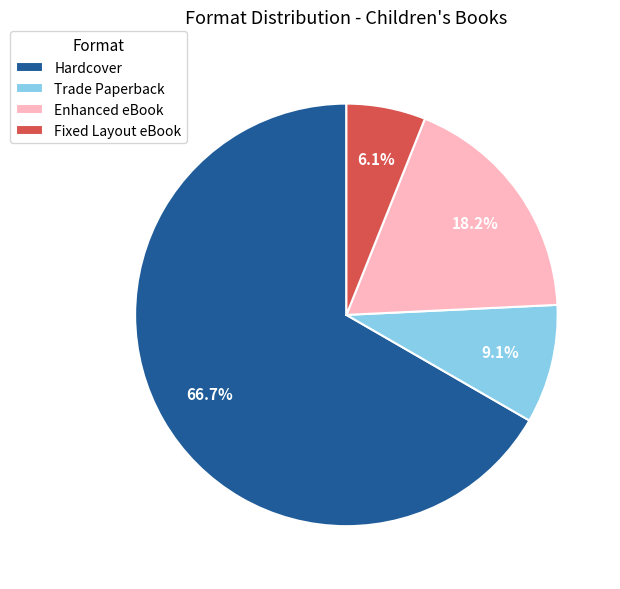

Count the number of slices in the pie.

4